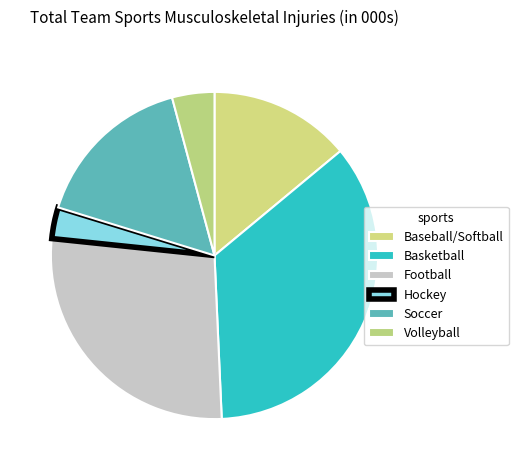

Is Volleyball the majority of the pie?

No